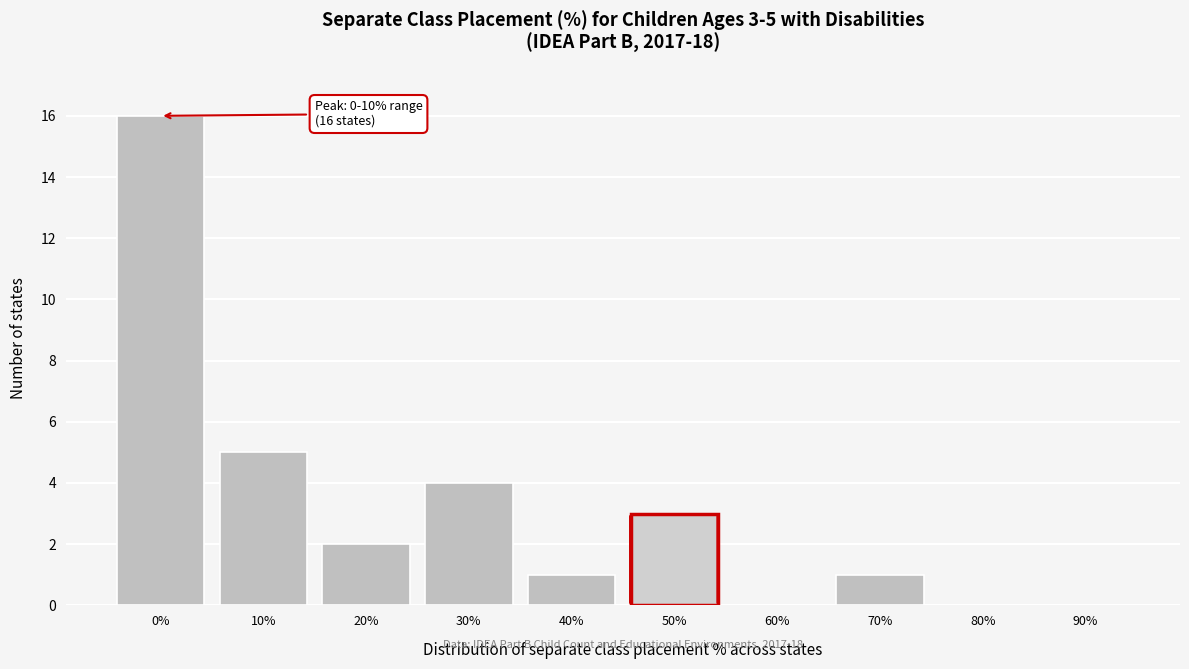

Reading left to right, what are all the values shown in this chart?

0%=16	10%=5	20%=2	30%=4	40%=1	50%=3	60%=0	70%=1	80%=0	90%=0